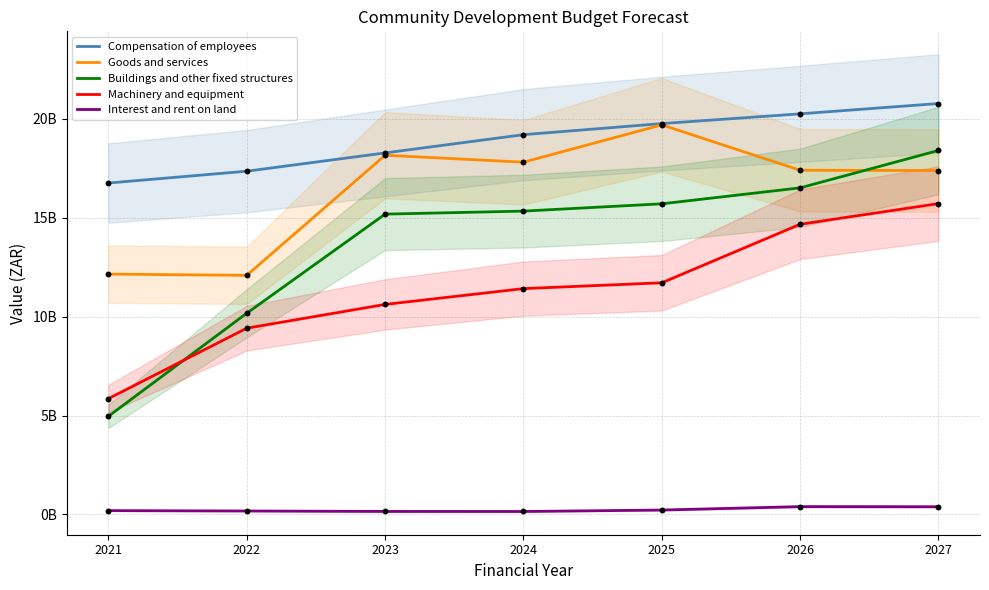

Which series contains the lowest Y value?

Interest and rent on land